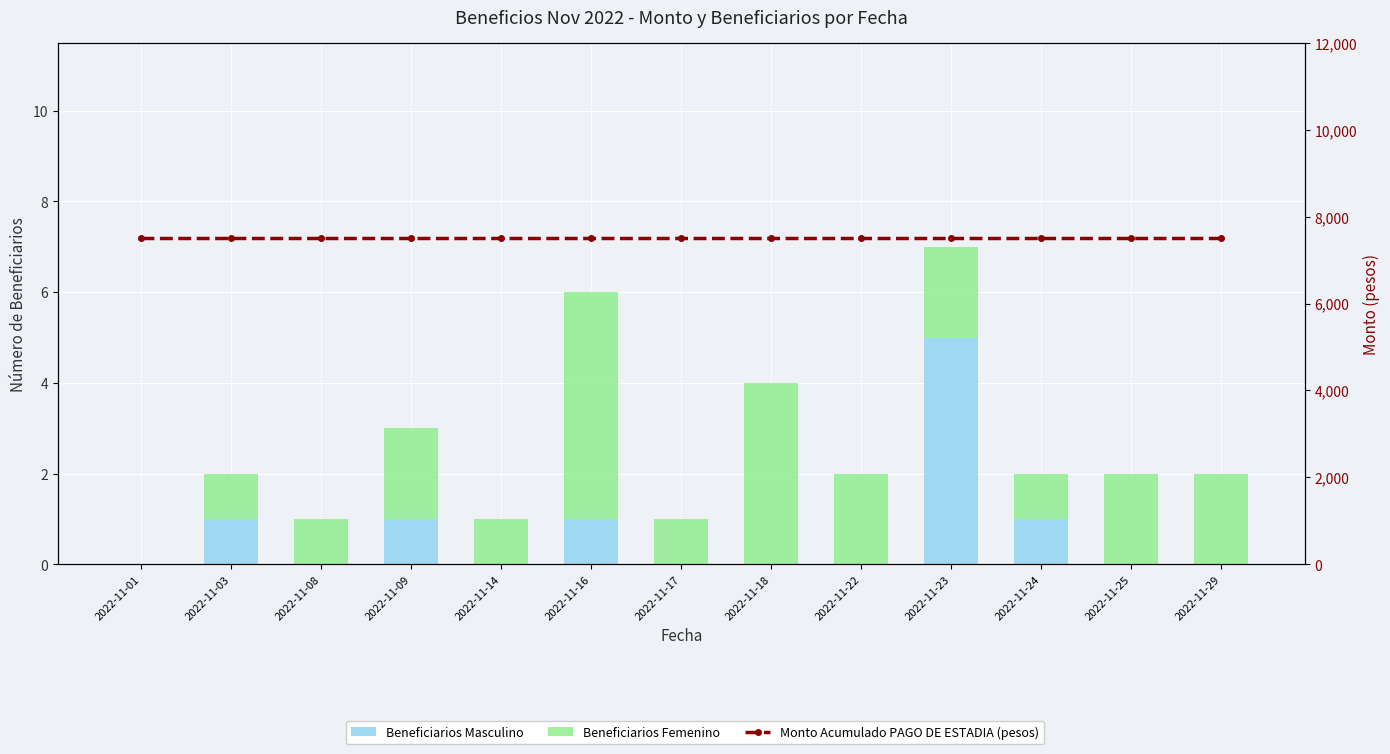

What value does the Beneficiarios Femenino series have at 2022-11-23?

2